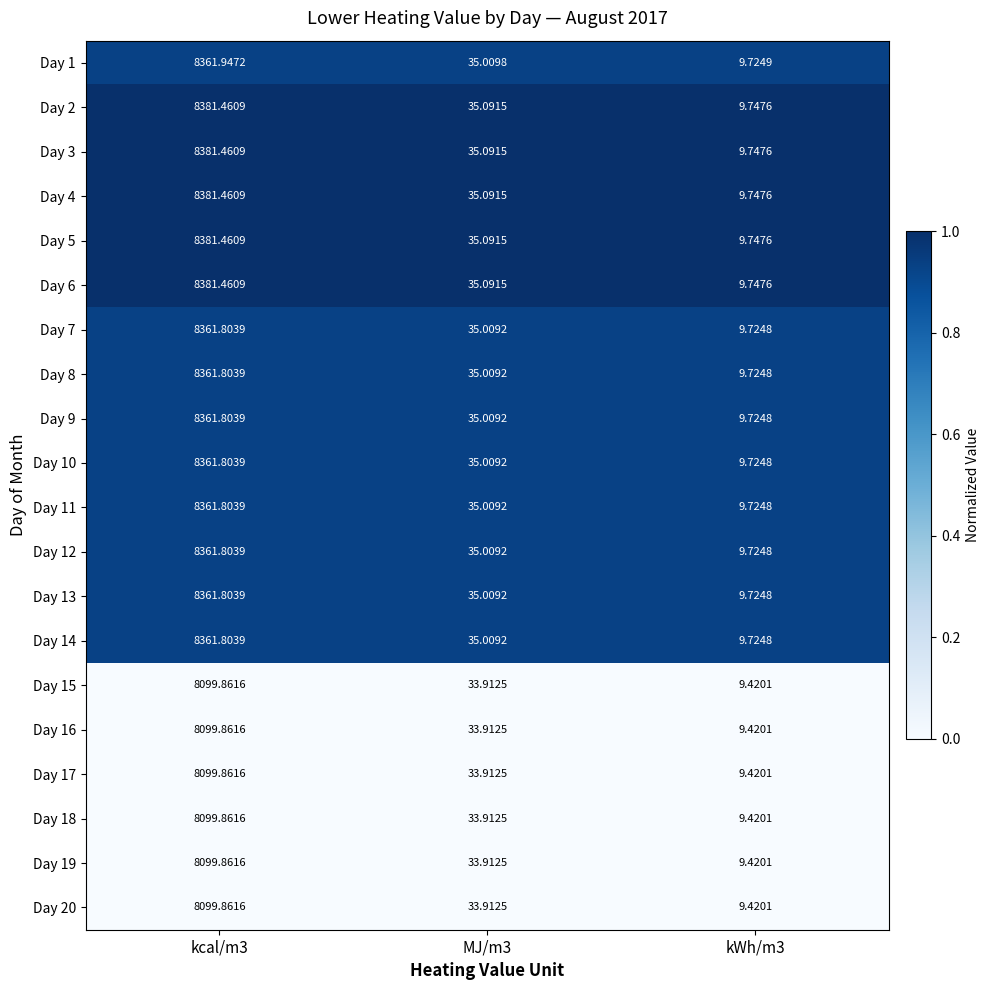

Is the value of Day 2 at kcal/m3 greater than the value of Day 14 at MJ/m3?

Yes